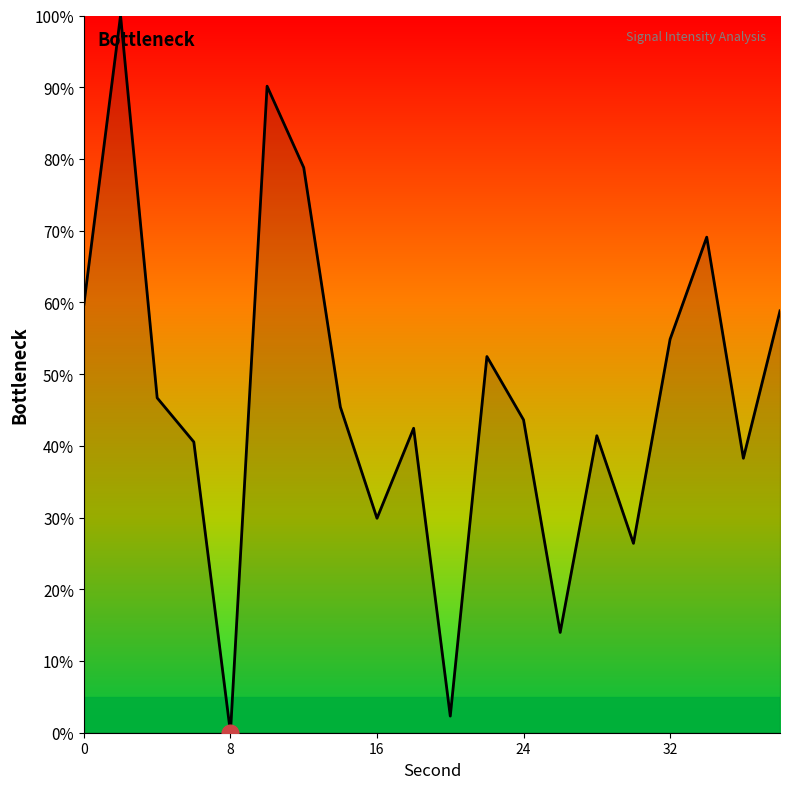

How many series are shown in this chart?

1